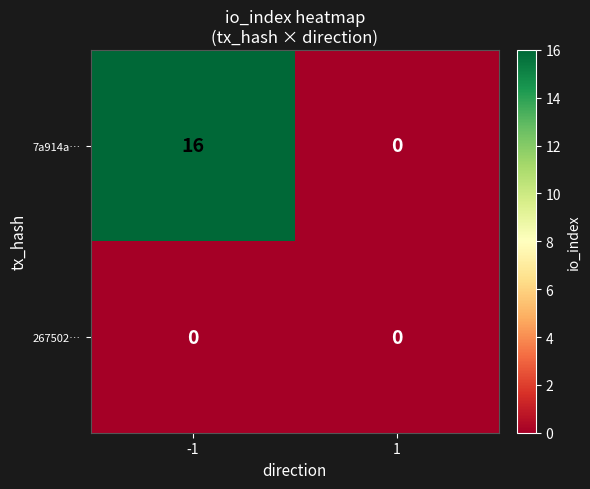

Rank the series by their maximum value, from lowest to highest.

267502…, 7a914a…